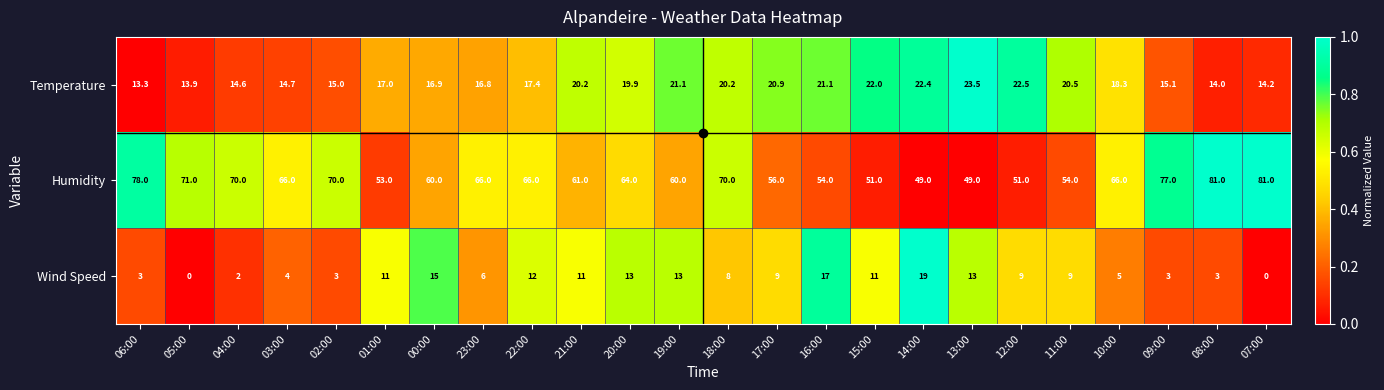

At which category is the sum across all series the highest?

18:00